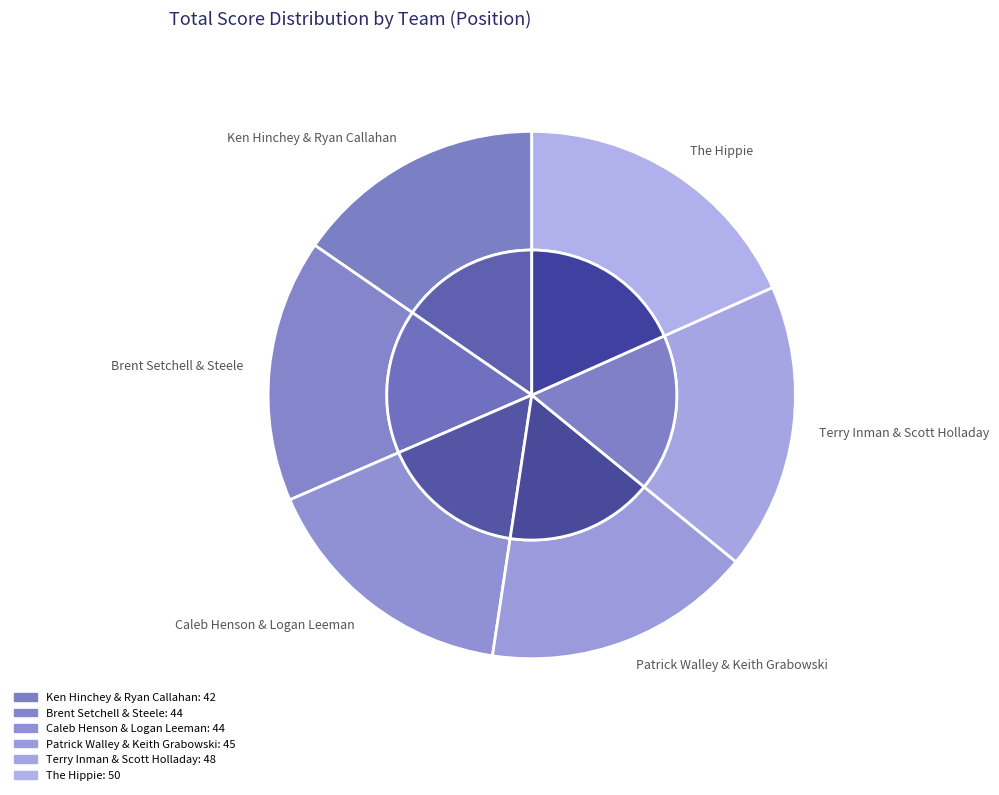

Count the number of slices in the pie.

6